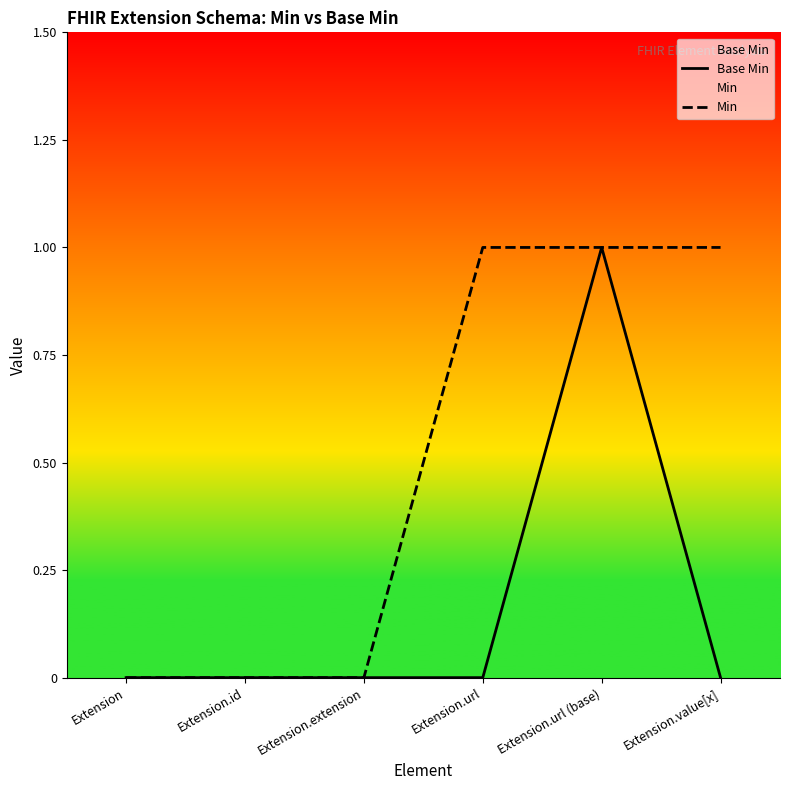

What is the highest value of the Base Min series?

1